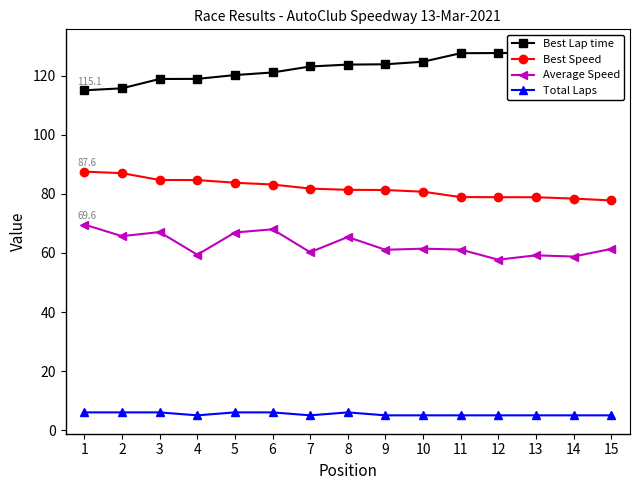

True or false: Best Lap time and Average Speed intersect in this chart.

False